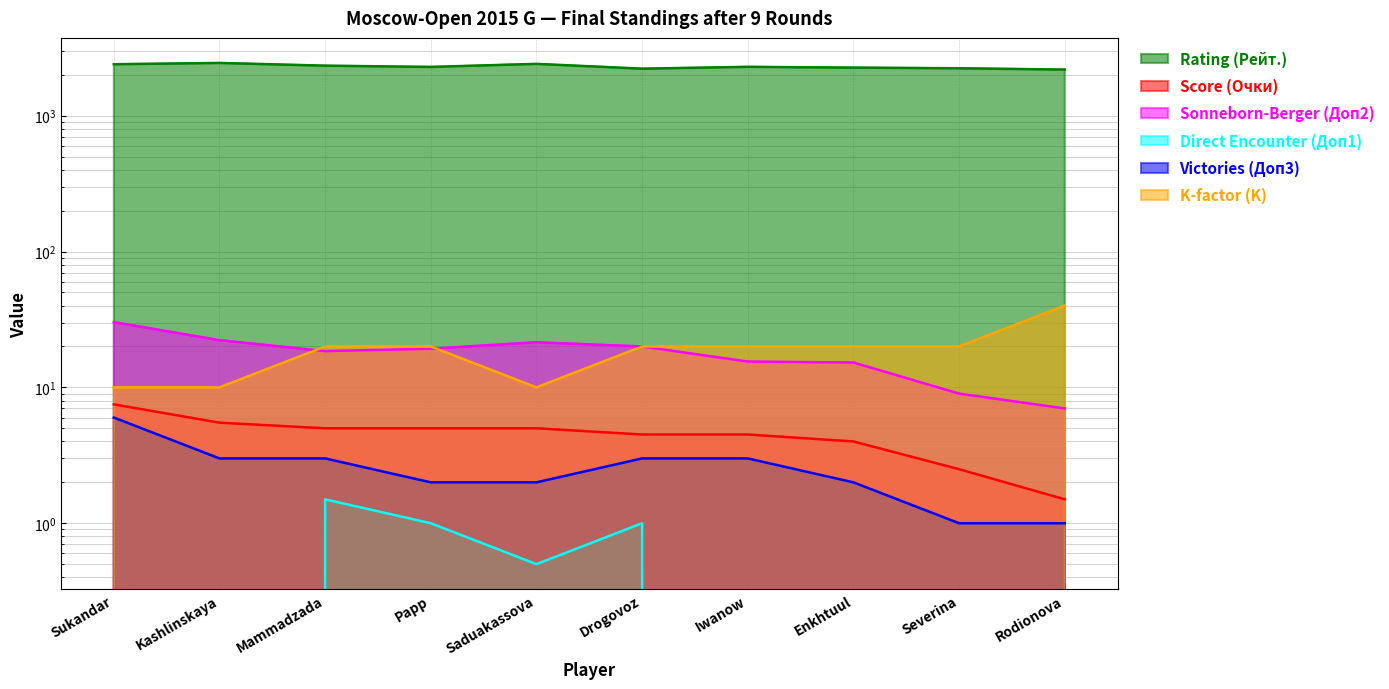

At how many categories does at least one series exceed 2335?

3